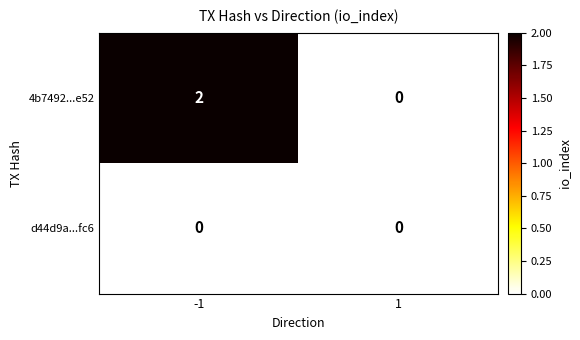

List the series in order of their peak value, highest first.

4b7492...e52, d44d9a...fc6